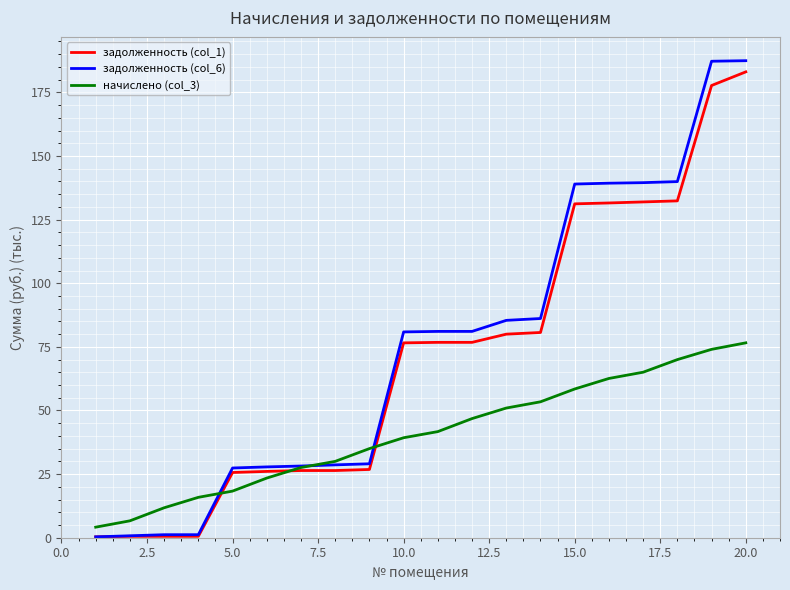

What is the greatest value displayed?

187.4